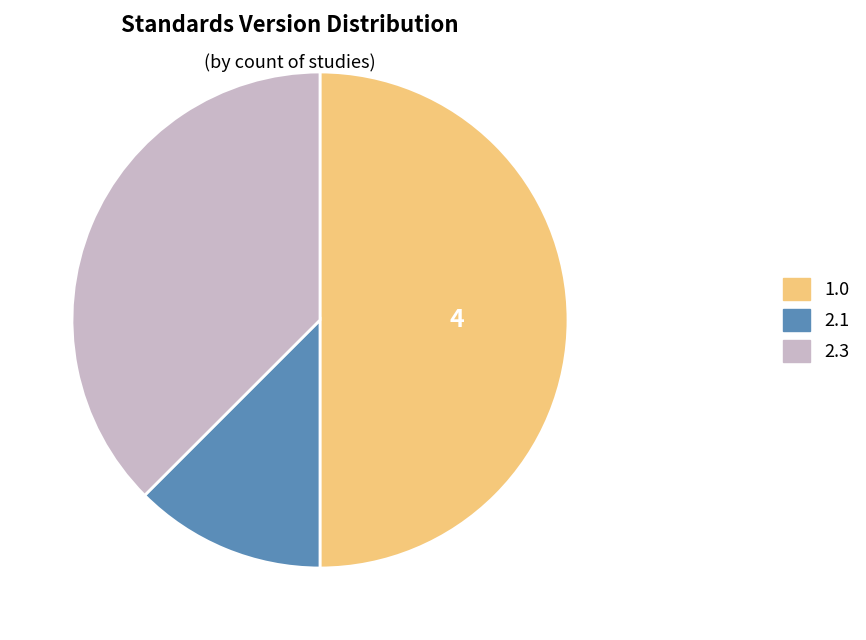

Which has a higher value, 2.3 or 2.1?

2.3